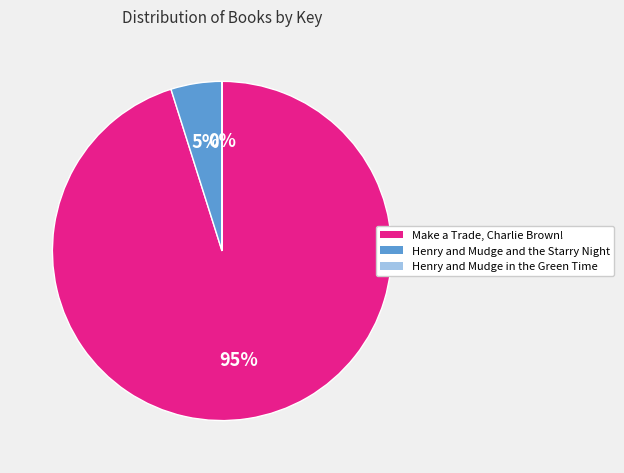

Is Henry and Mudge and the Starry Night the majority of the pie?

No